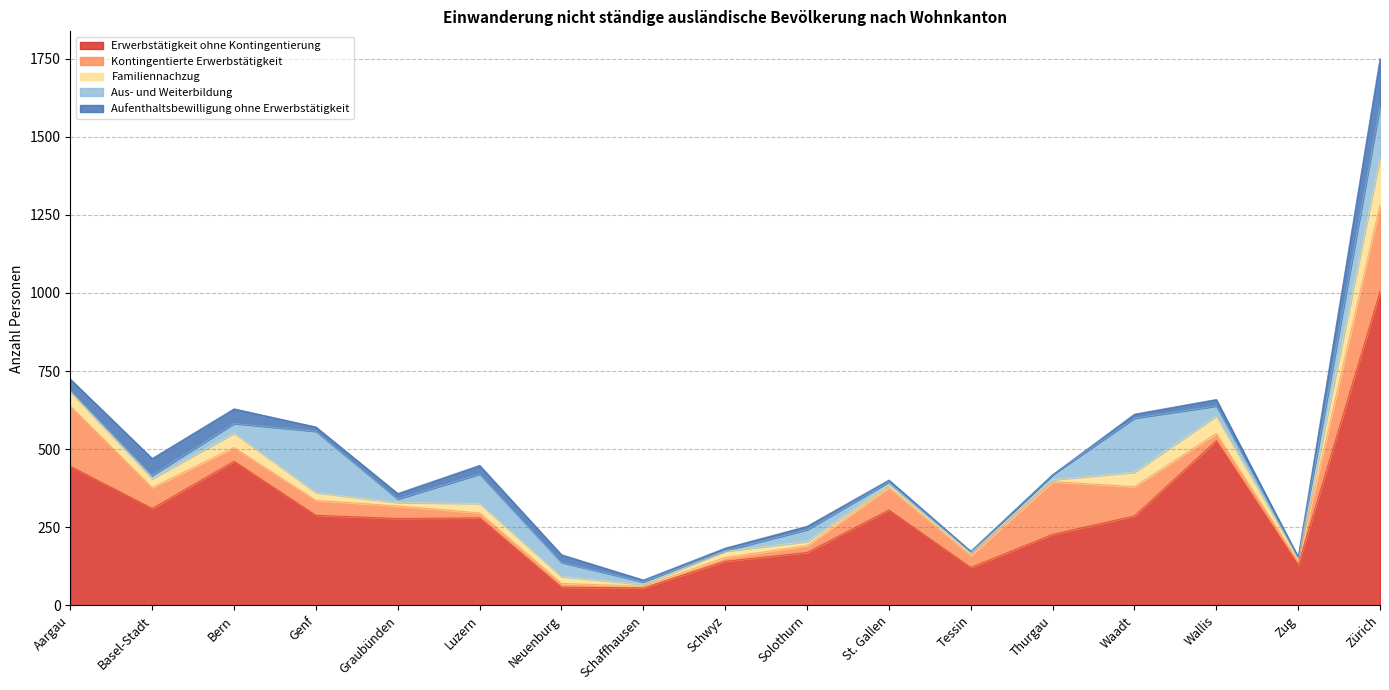

Does the chart display data point markers on the line(s)?

No